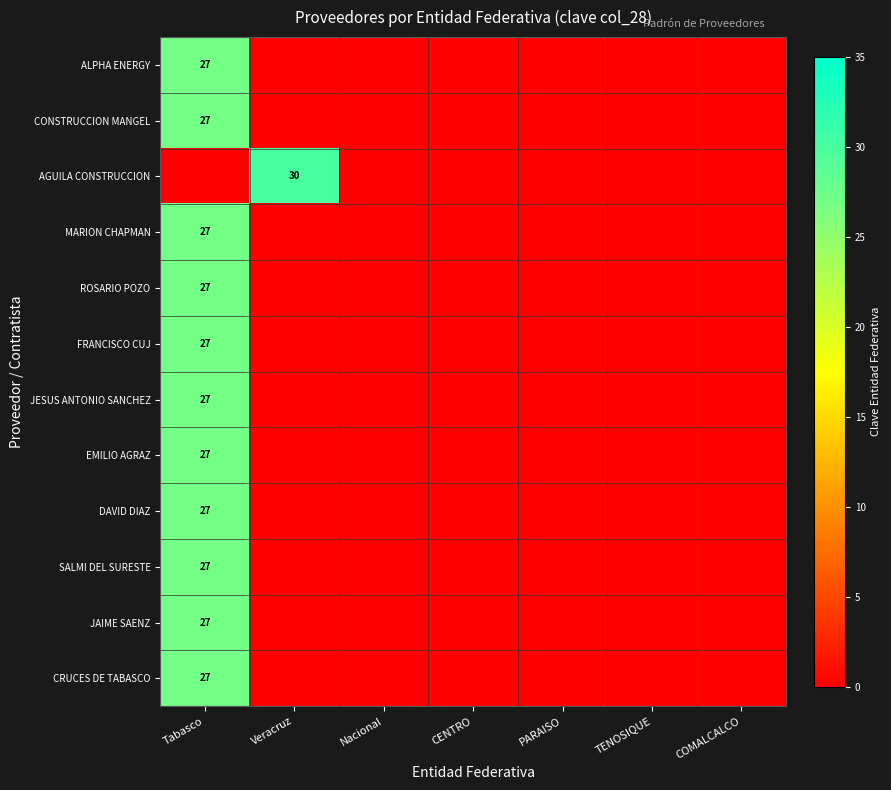

Which label corresponds to the largest value in the chart?

Veracruz